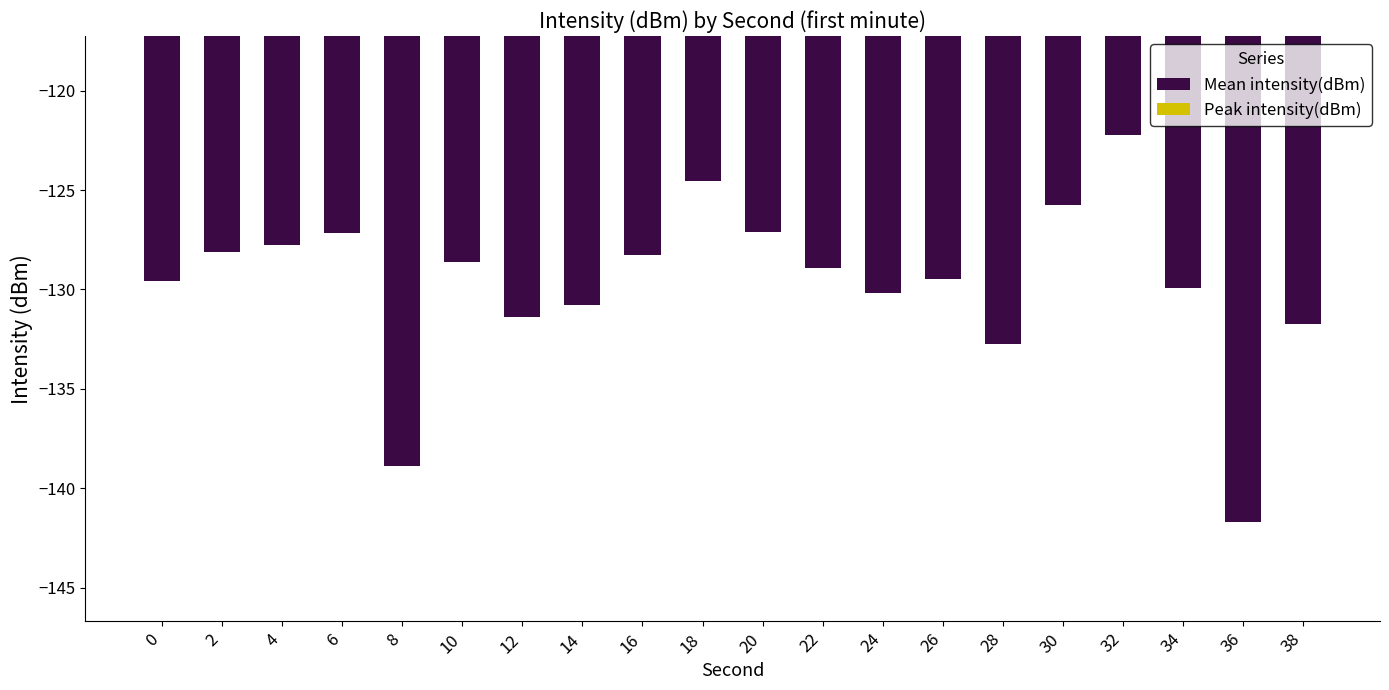

What is the value of the 16th bar from the left?

-125.8